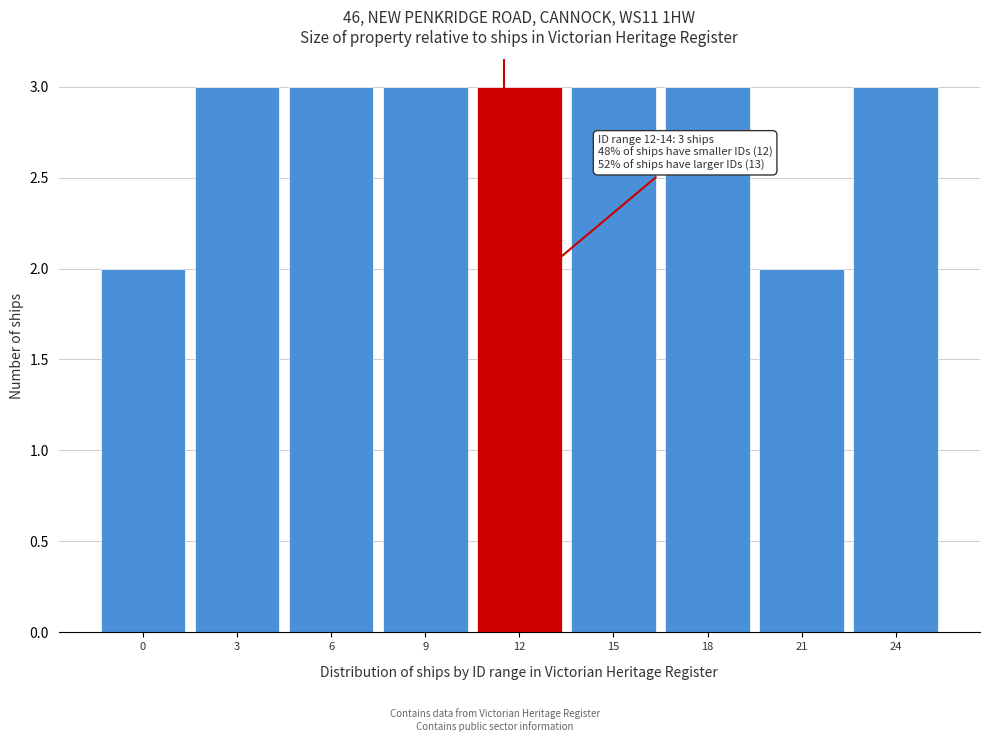

Reading left to right, extract all data points from this chart.

0=2	3=3	6=3	9=3	12=3	15=3	18=3	21=2	24=3